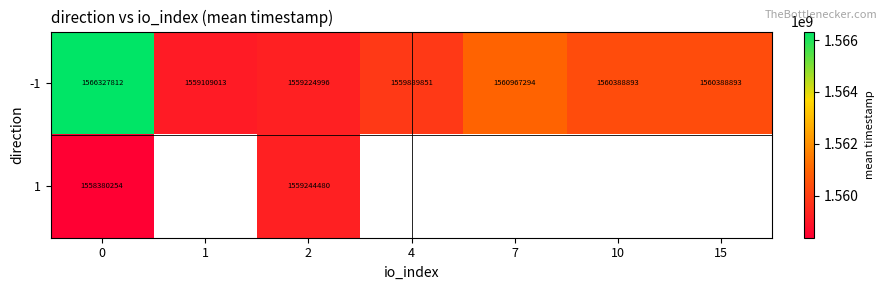

Between 15 and 7, which is larger?

7